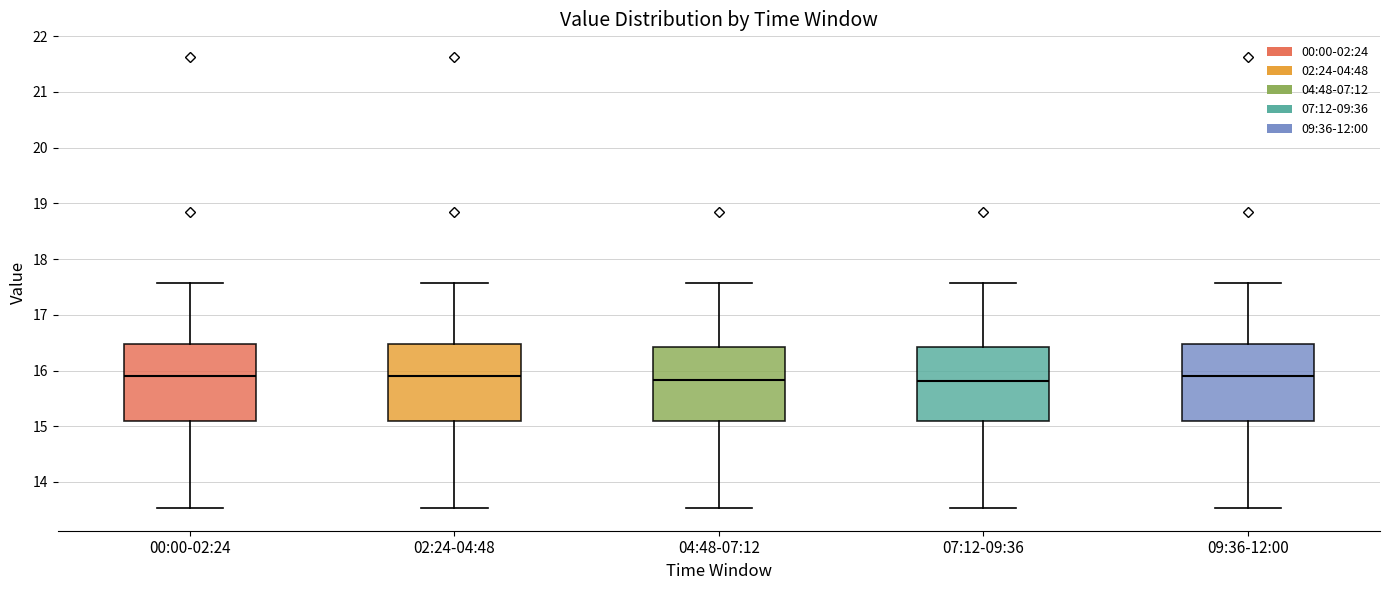

Reading left to right, read every box against the y-axis: the position of its median line, the range the box covers, and the ends of its whiskers. The values are not printed on the chart, so give them approximately, as read against the axis.

00:00-02:24: median 15.9, box 15.1 to 16.5, whiskers 13.5 to 17.6
02:24-04:48: median 15.9, box 15.1 to 16.5, whiskers 13.5 to 17.6
04:48-07:12: median 15.8, box 15.1 to 16.4, whiskers 13.5 to 17.6
07:12-09:36: median 15.8, box 15.1 to 16.4, whiskers 13.5 to 17.6
09:36-12:00: median 15.9, box 15.1 to 16.5, whiskers 13.5 to 17.6